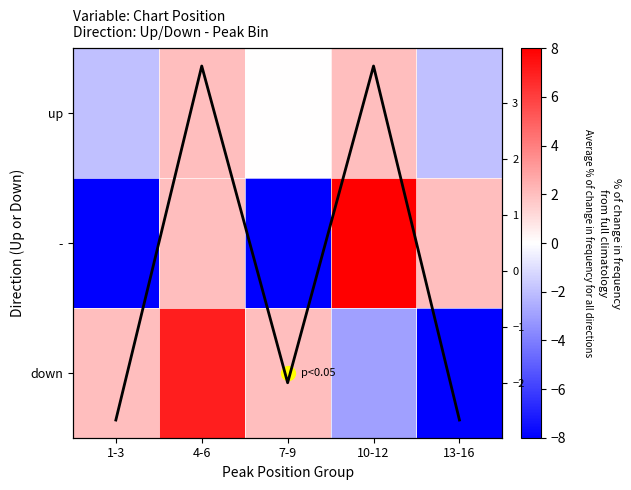

How many series are shown in this chart?

4